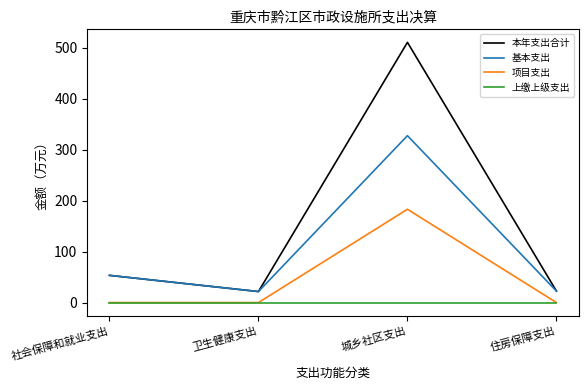

True or false: 项目支出 and 本年支出合计 intersect in this chart.

False